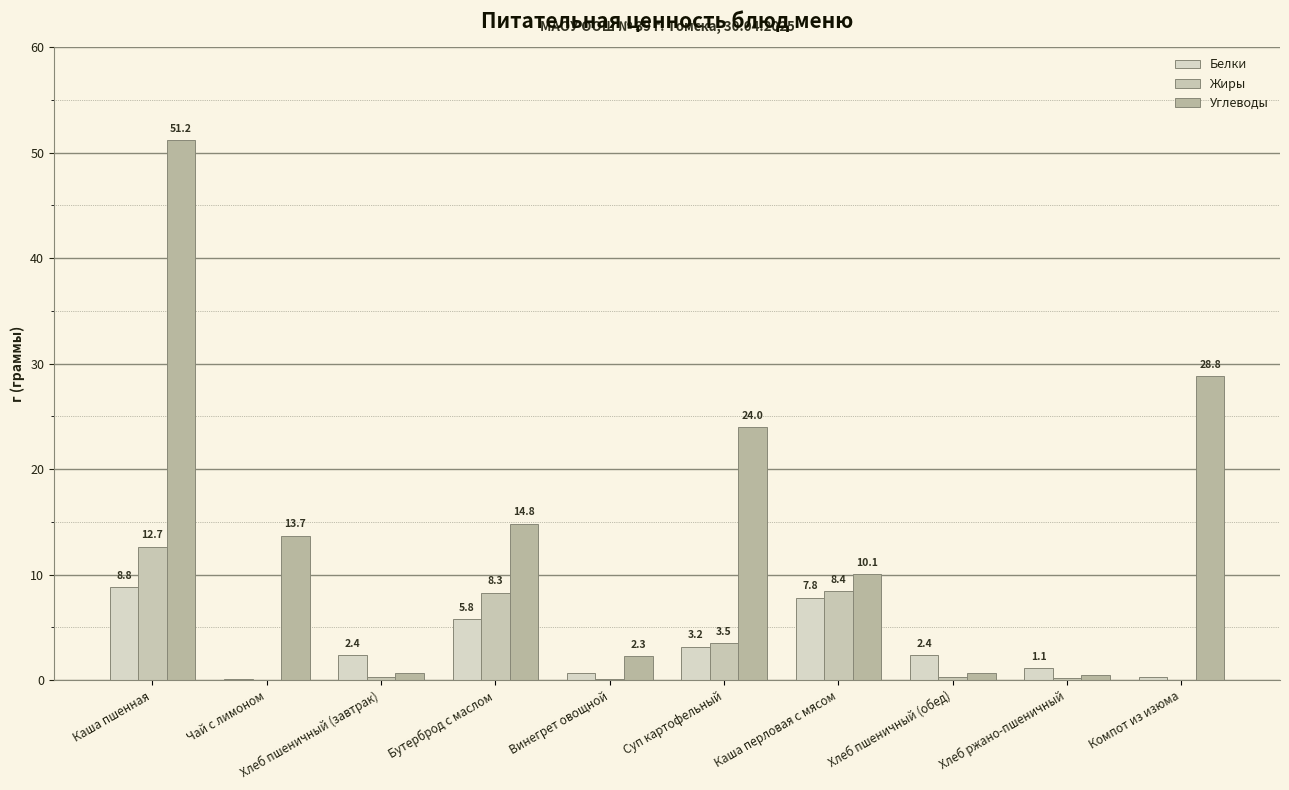

What is the average value of the Белки series?

3.3